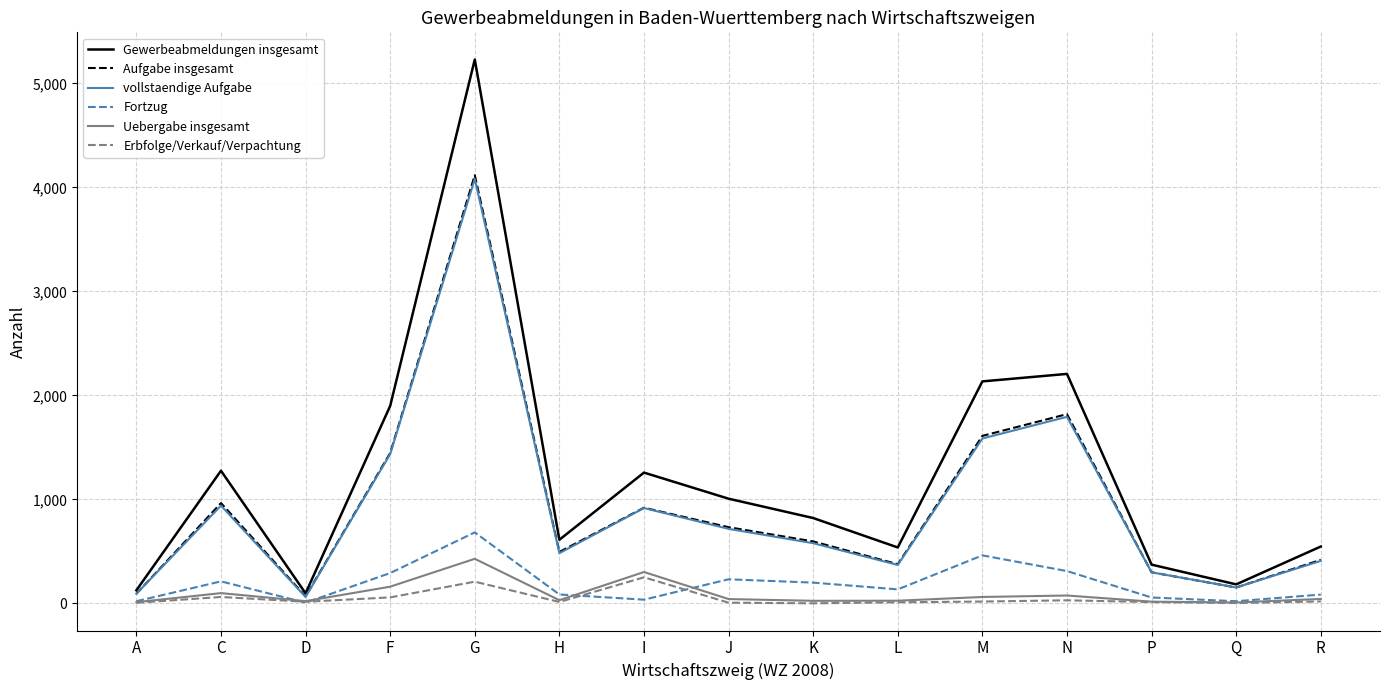

What are all the series names shown in the legend?

Gewerbeabmeldungen insgesamt, Aufgabe insgesamt, vollstaendige Aufgabe, Fortzug, Uebergabe insgesamt, Erbfolge/Verkauf/Verpachtung